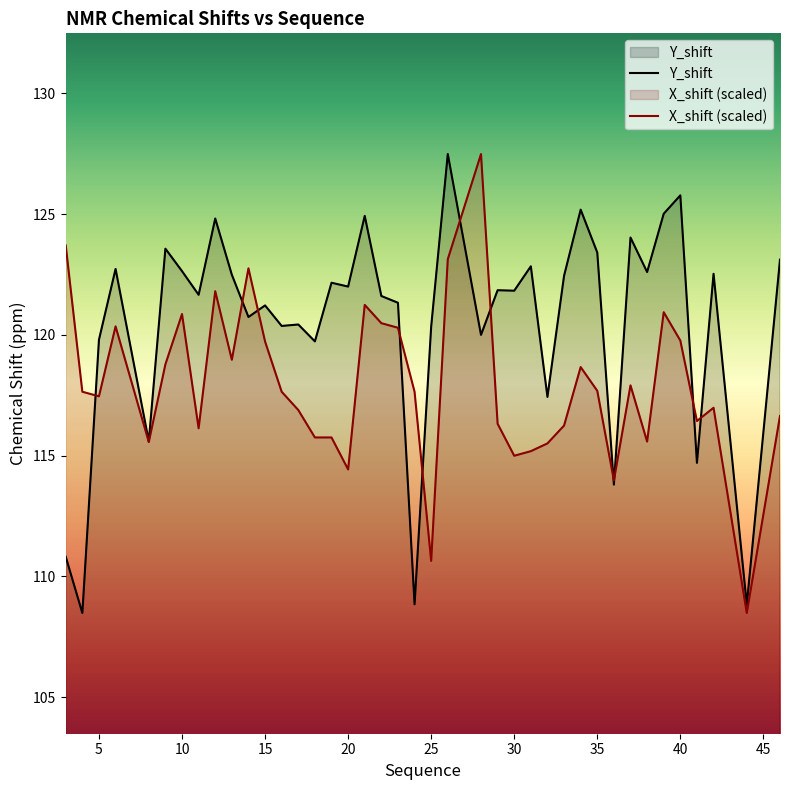

What is the highest value of the X_shift series?

127.5